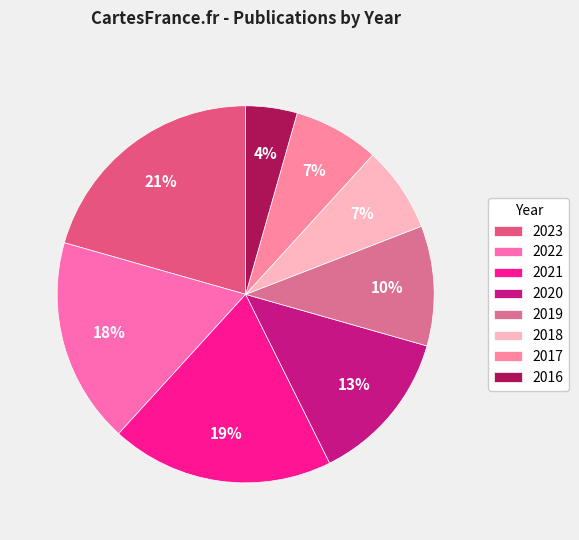

How many slices are in this pie chart?

8